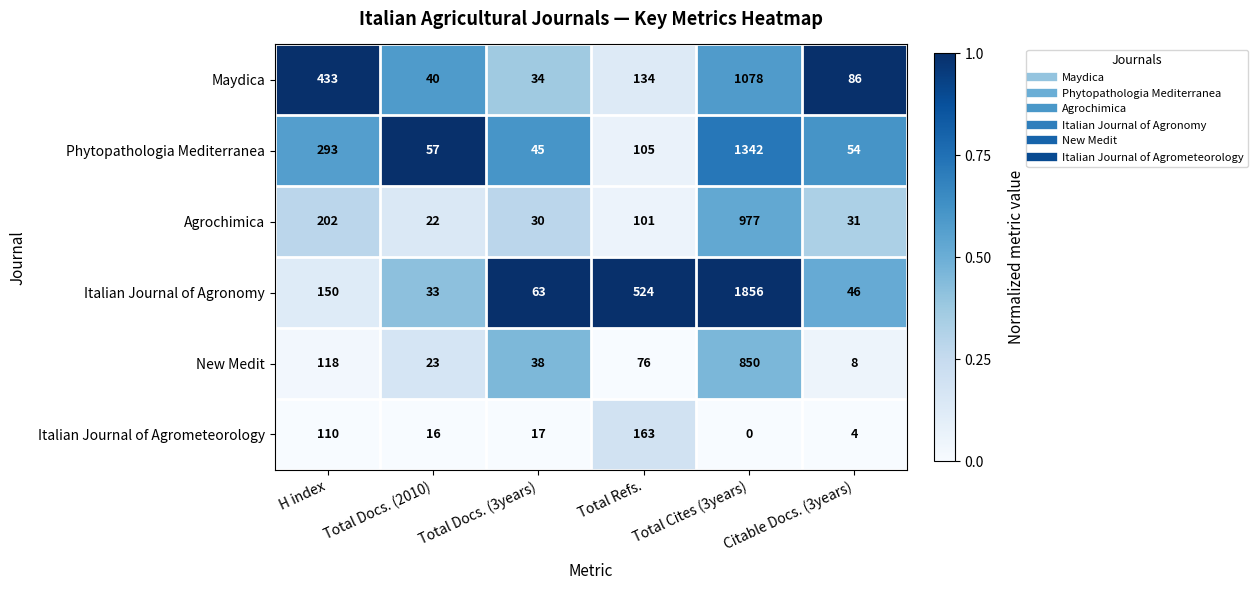

Which category has the lowest value in the Agrochimica series?

Total Docs. (2010)